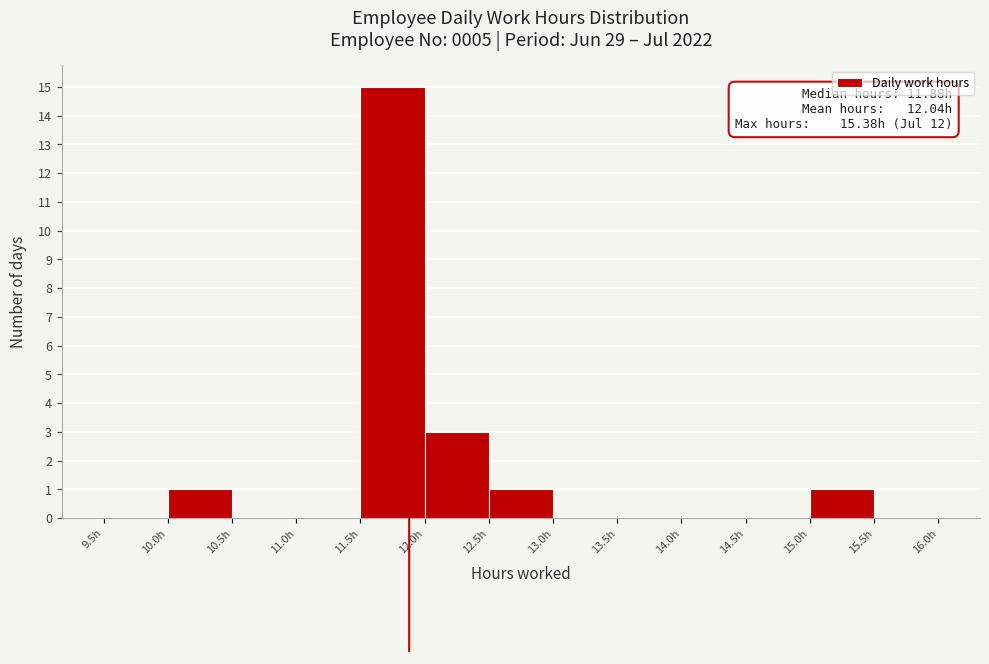

Over which range of the x-axis is the bar tallest?

11.5 to 12.0